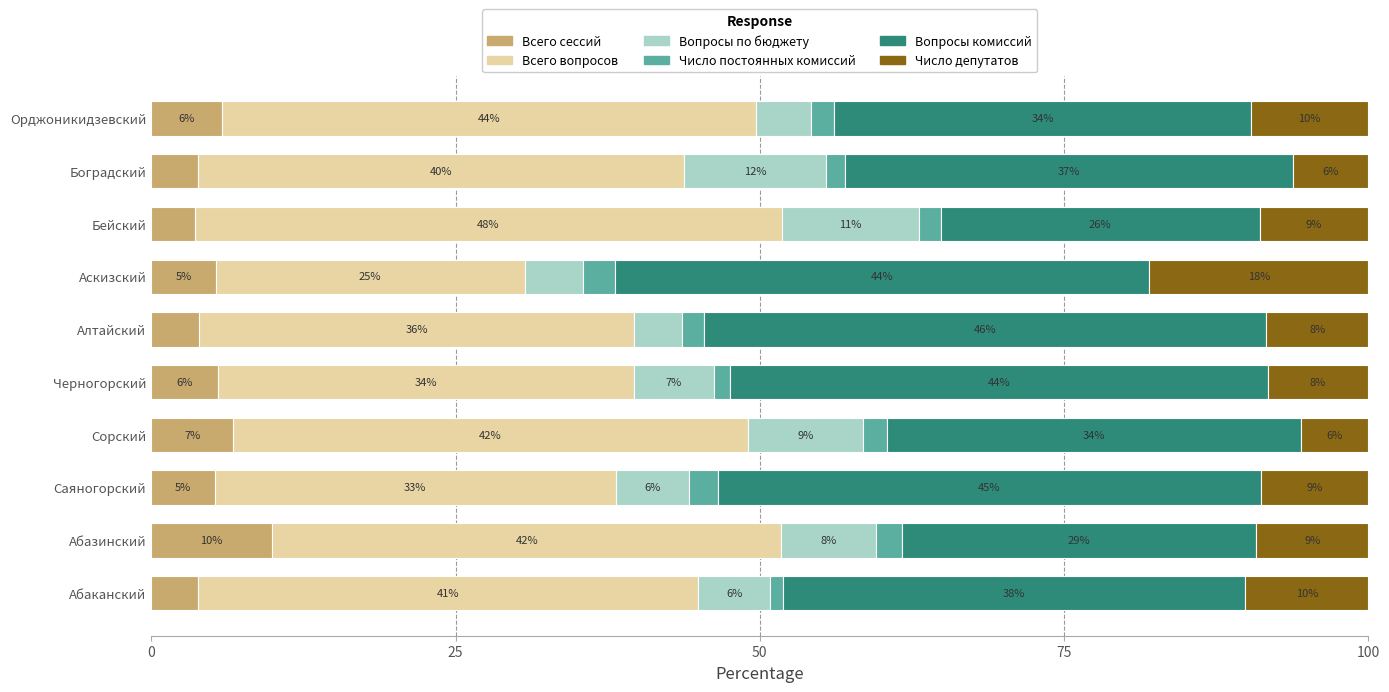

What is the total value across all series at Бейский?

100.0